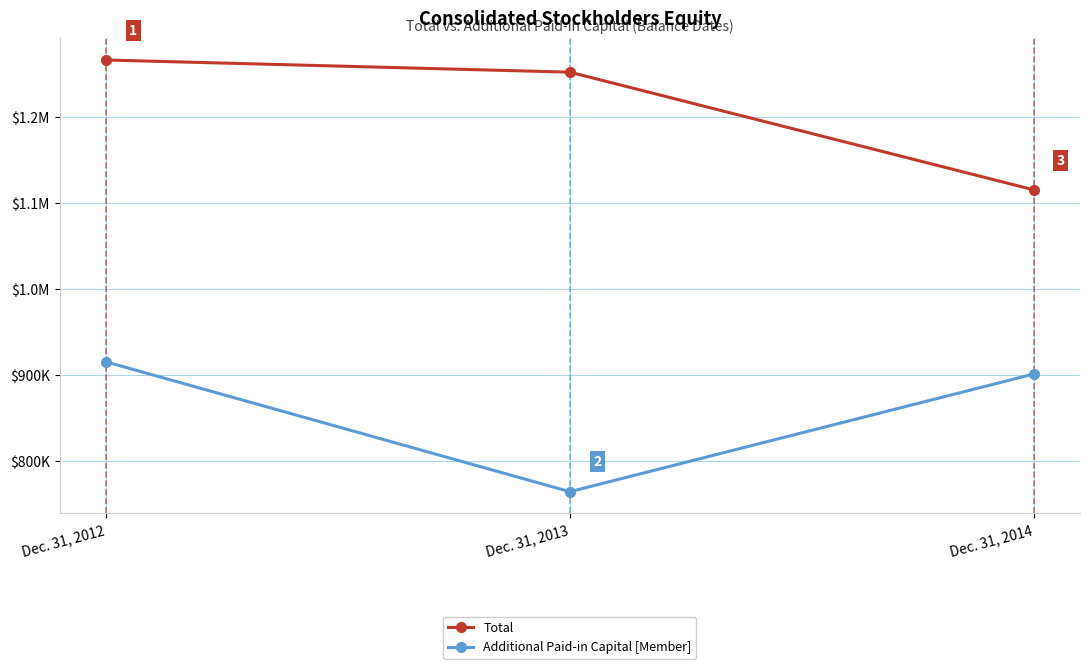

Is this an area chart (filled region under the line)?

No